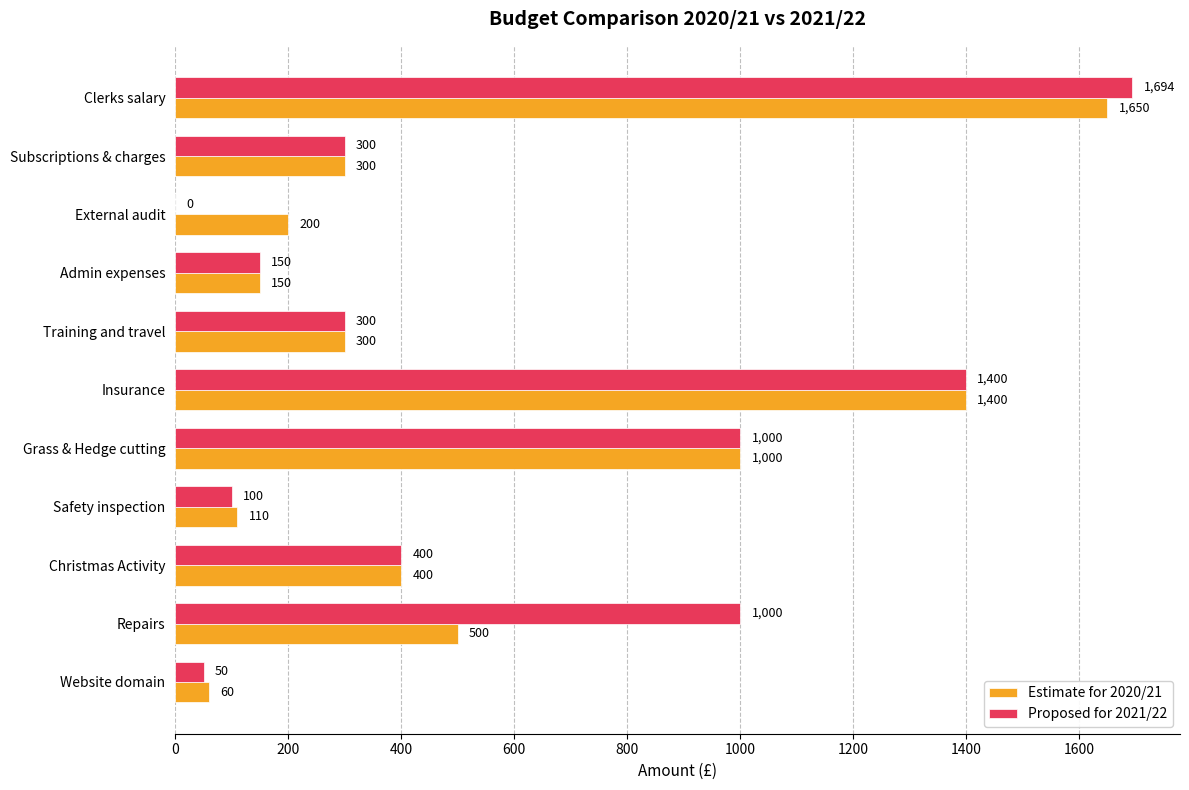

What is the total value across all series at External audit?

200